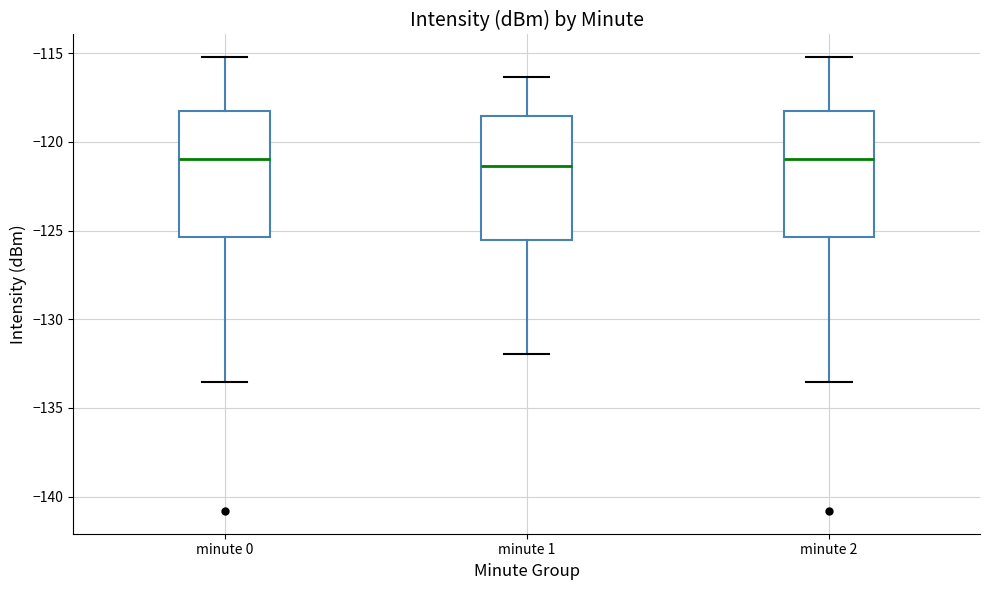

Where does the median line of the box for minute 0 sit on the y-axis? The values are not printed on the chart, so give them approximately, as read against the axis.

-121.0